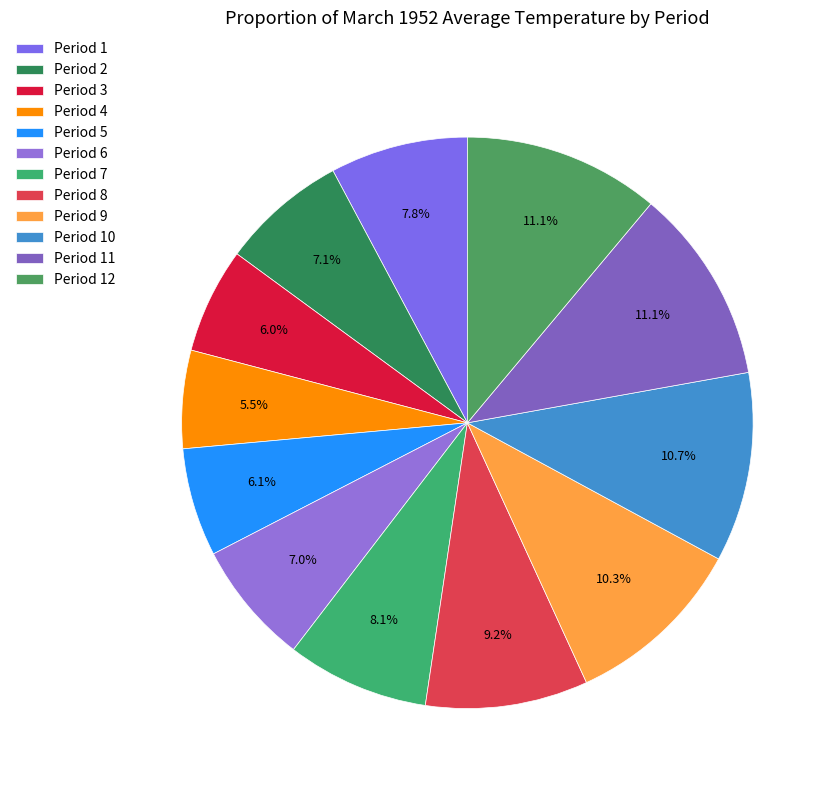

Between Period 4 and Period 3, which is larger?

Period 3